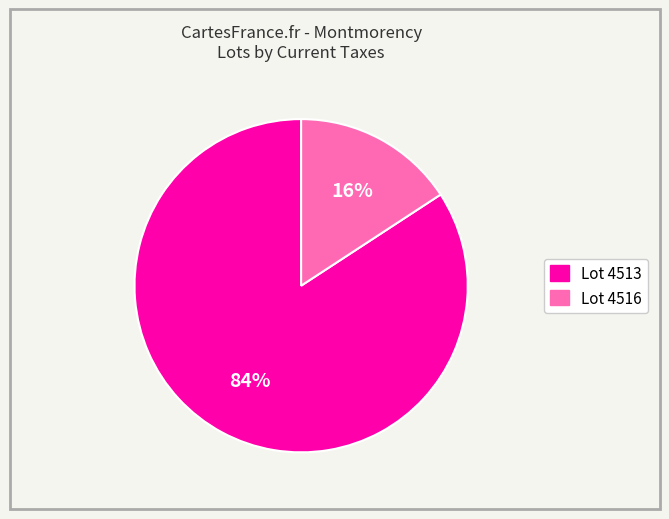

To the nearest percent, what is the difference between the largest and smallest slice percentages?

68%